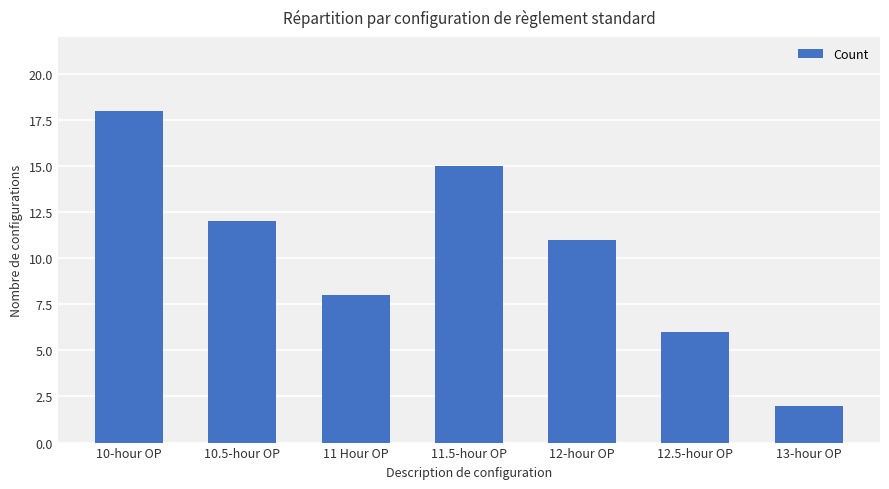

Count the values in the range 6 to 15.

5